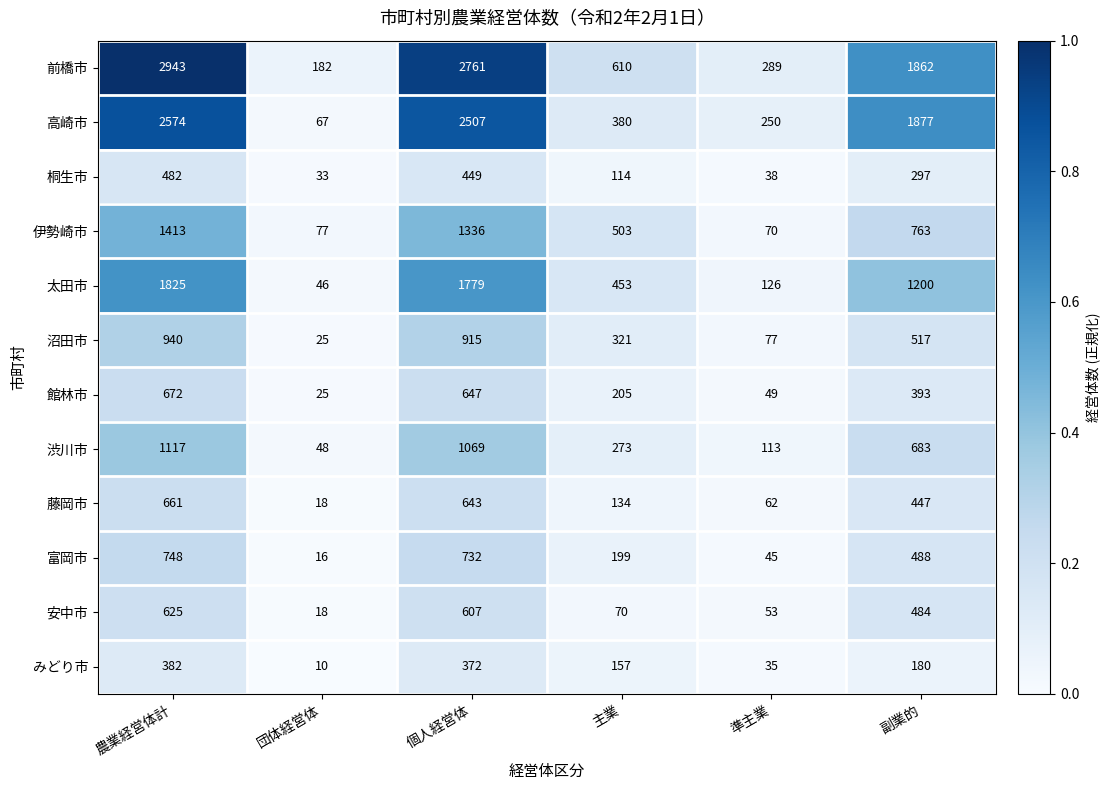

Which series changed the most between 団体経営体 and 個人経営体?

前橋市